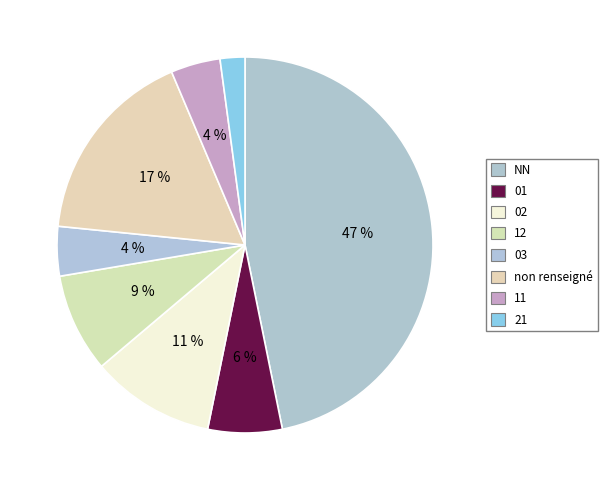

How many slices are in this pie chart?

8